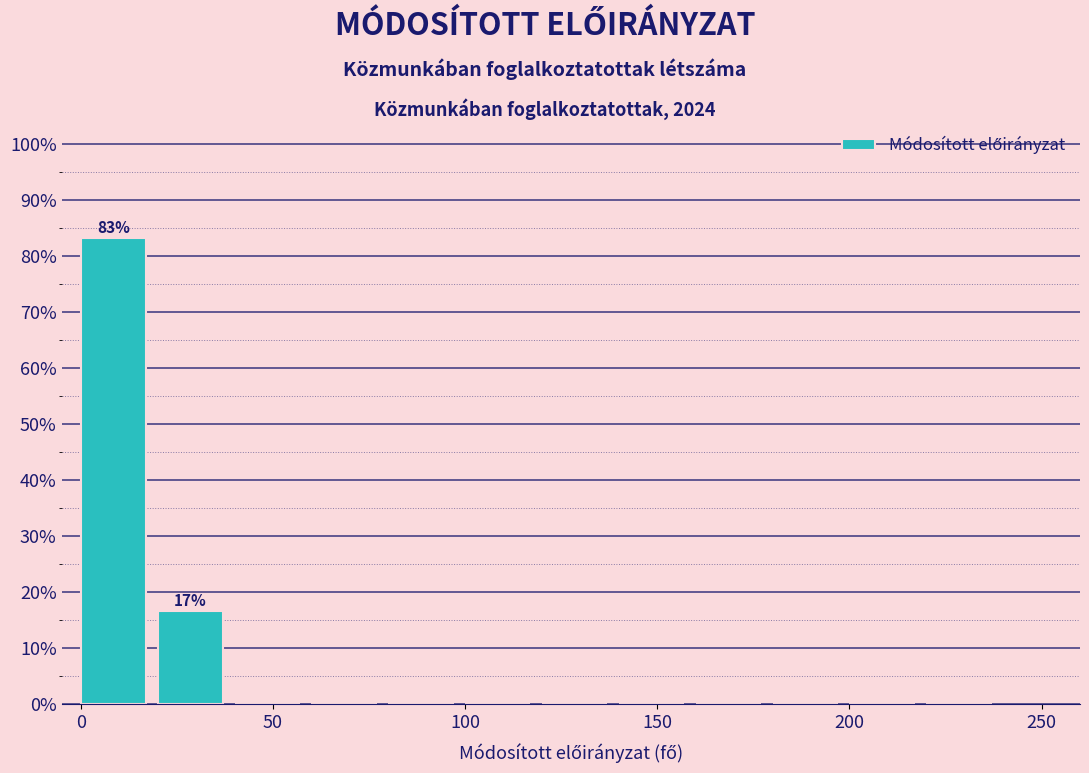

Which range on the x-axis has the tallest bar?

0 to 20